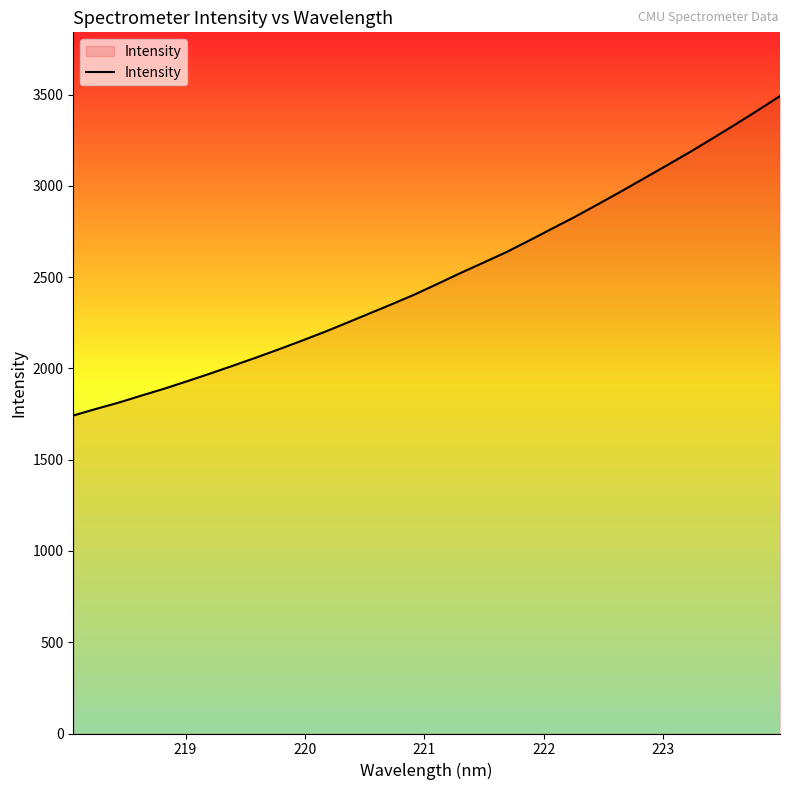

Does the chart display data point markers on the line(s)?

No